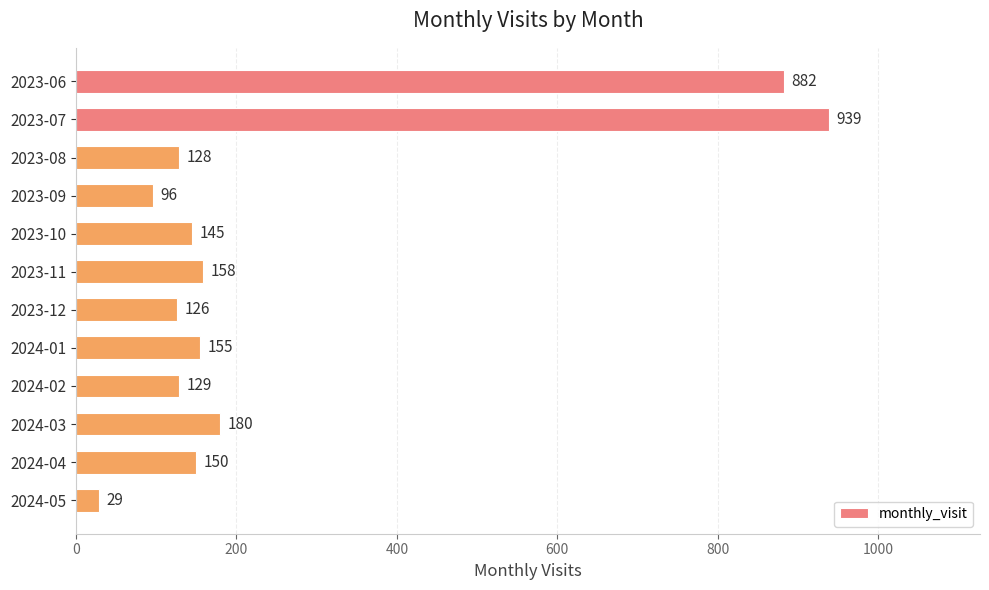

What position from the top is 2024-03?

10